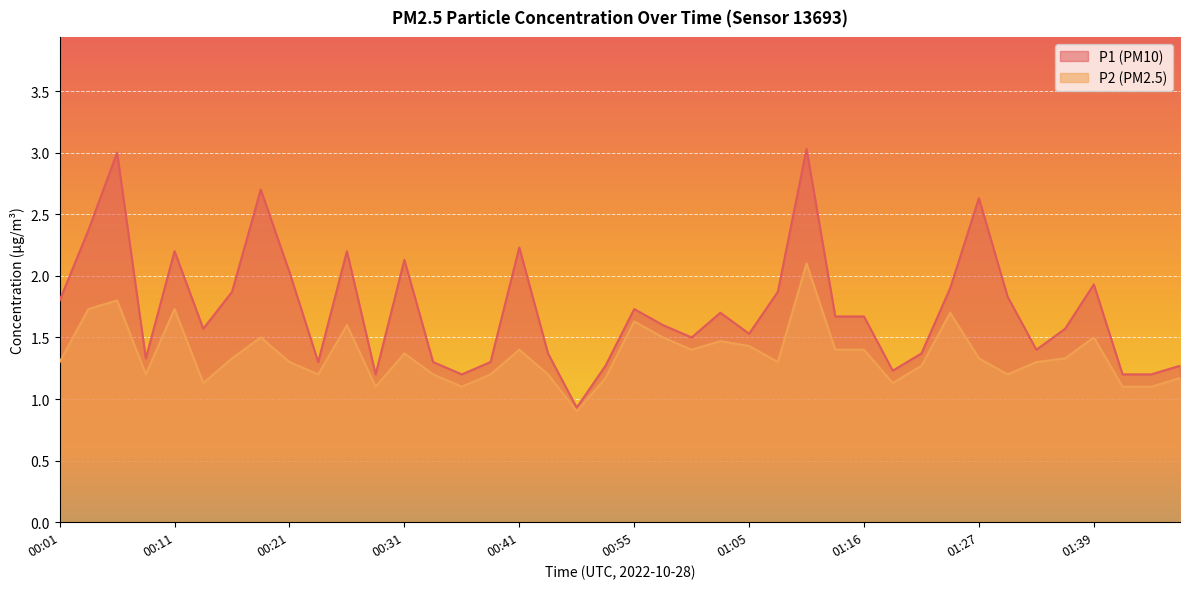

What is the difference between the second highest and minimum values in the P2 series?

0.9